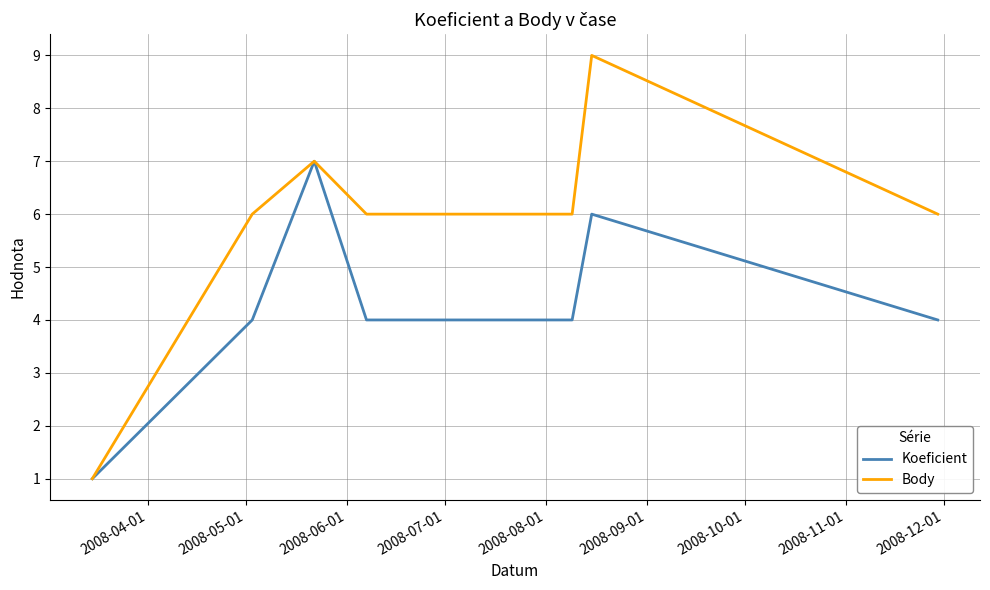

What is the greatest value displayed?

9